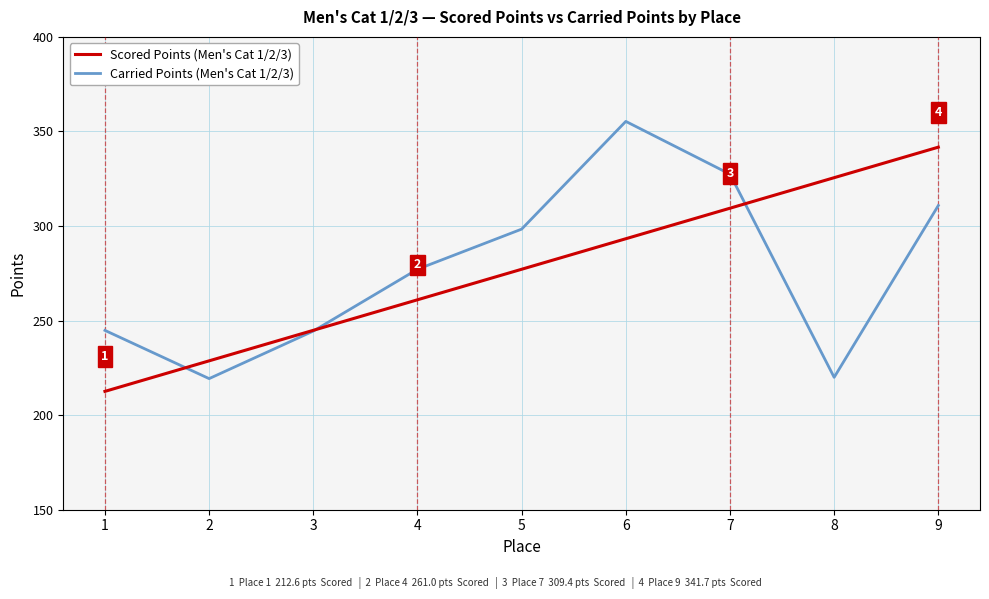

Between 8 and 9, which series saw the biggest shift?

Carried Points (Men's Cat 1/2/3)